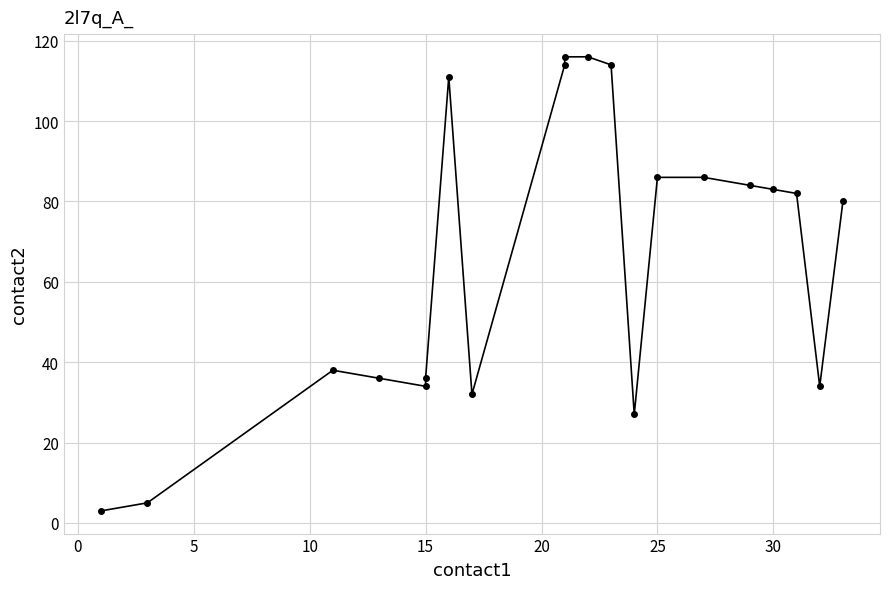

True or false: there are more than 2 points higher than both neighbors.

False